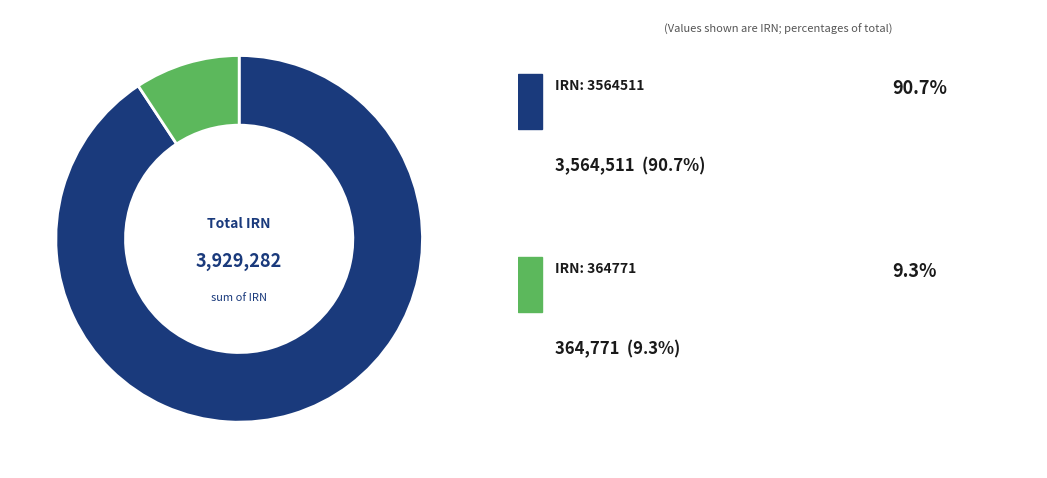

How many slices are in this pie chart?

2